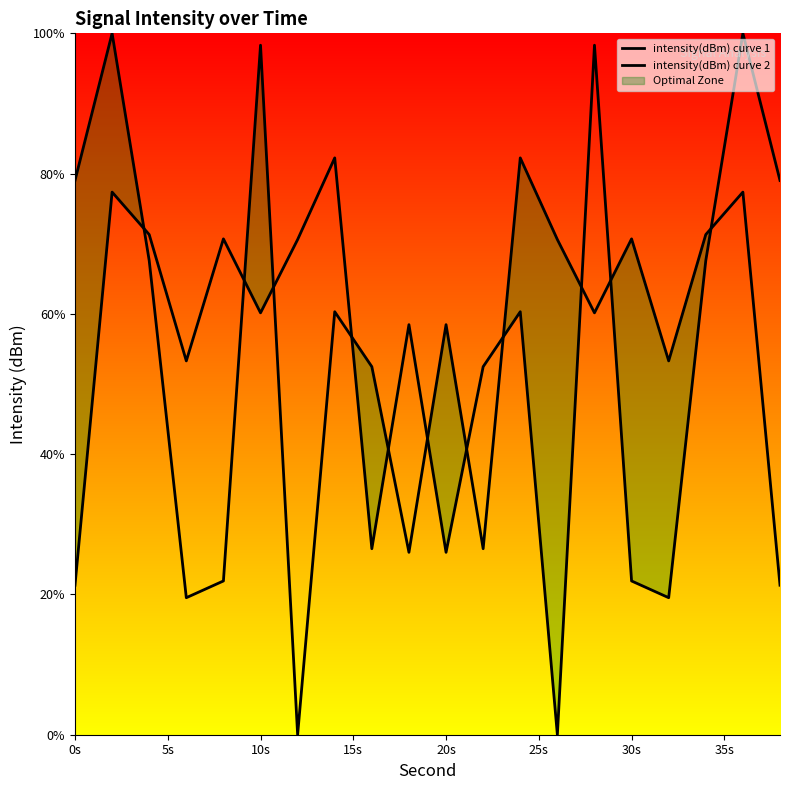

How many times do intensity(dBm) curve 1 and intensity(dBm) curve 2 cross each other?

11